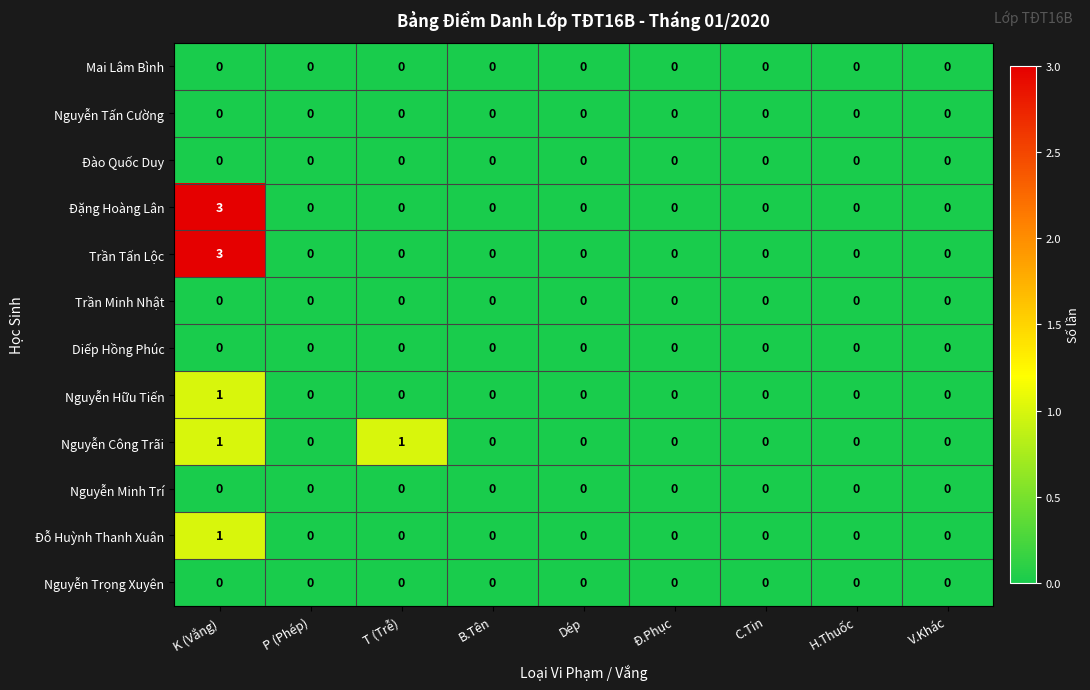

Which category has the highest value across all series?

K (Vắng)